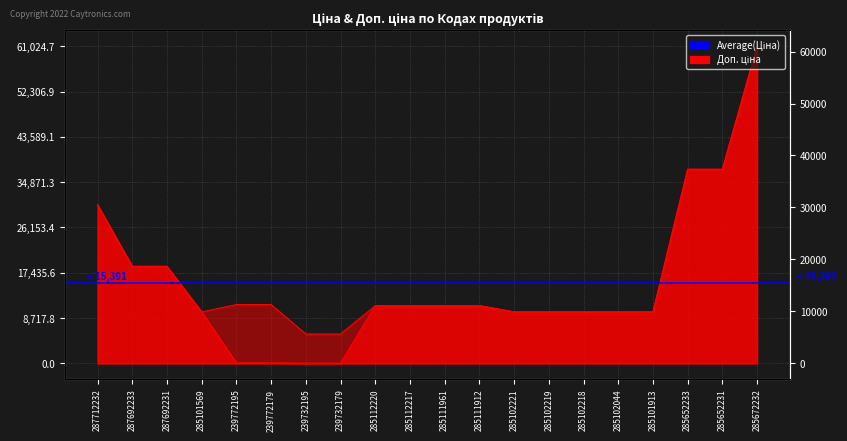

Is it true that Доп. ціна equals 7786.3 at 239772179?

False